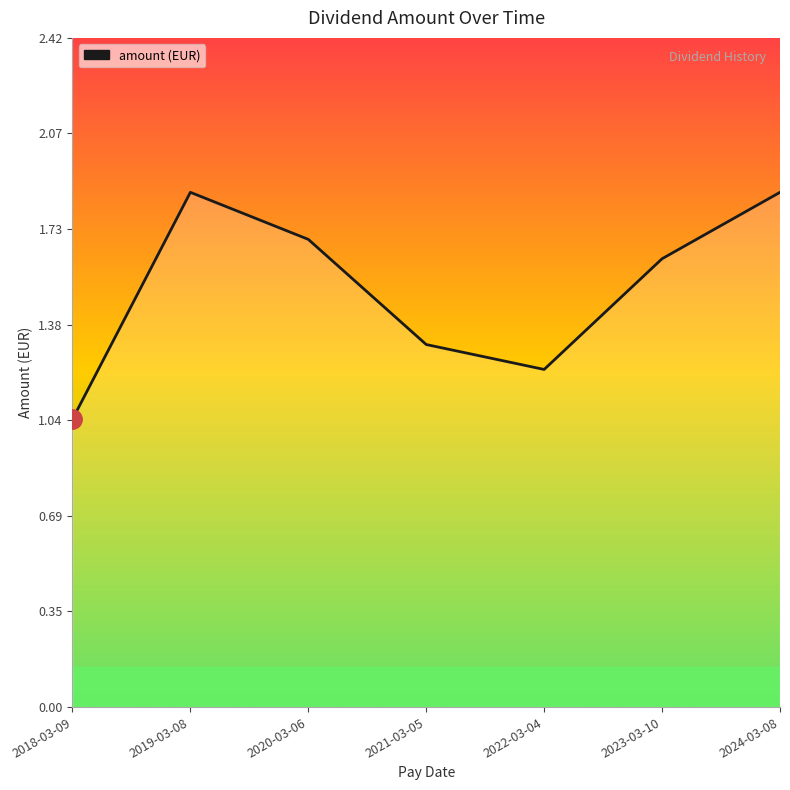

What position from the right is 2024-03-08?

1